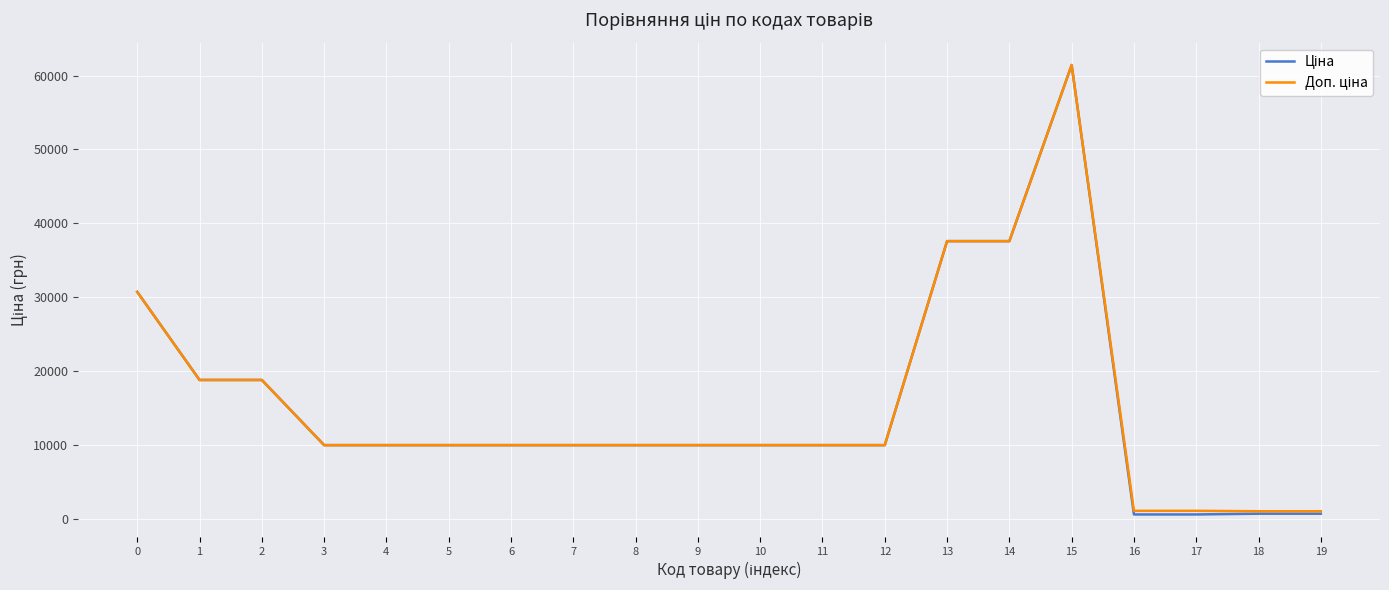

What is the maximum value shown in the chart?

61434.3